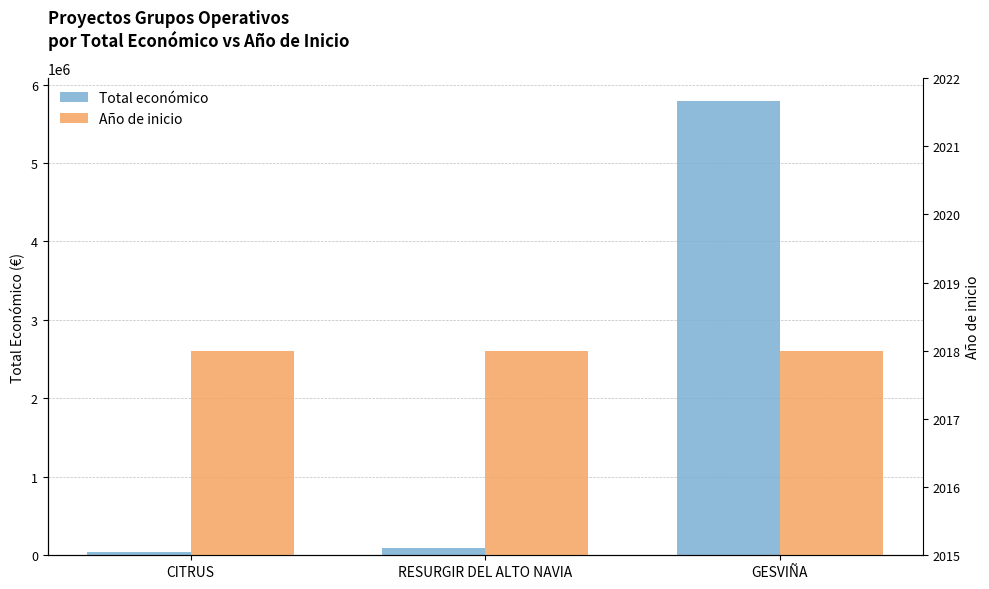

What position from the right is GESVIÑA?

1